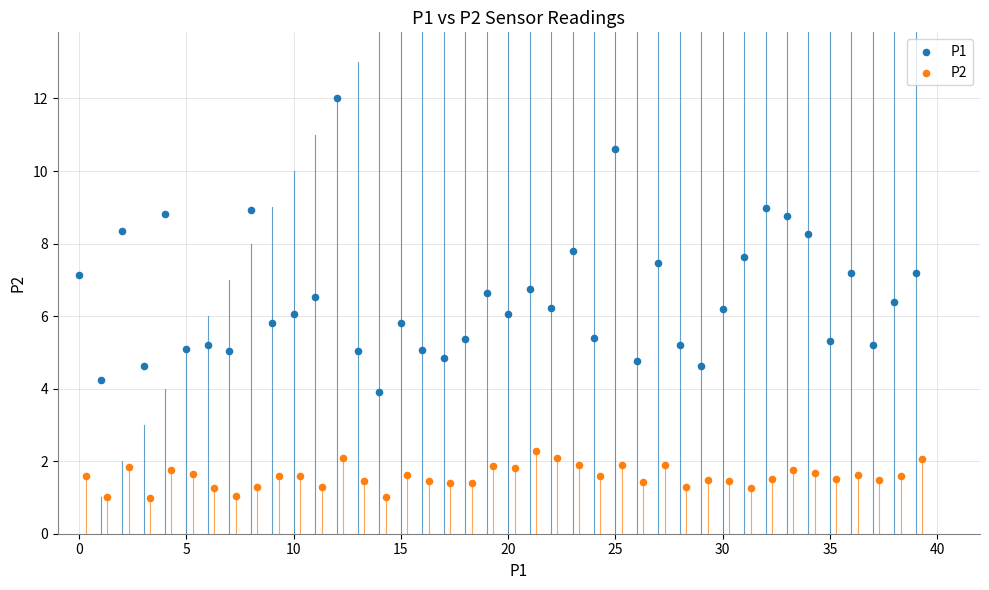

What are all the series names shown in the legend?

P1, P2